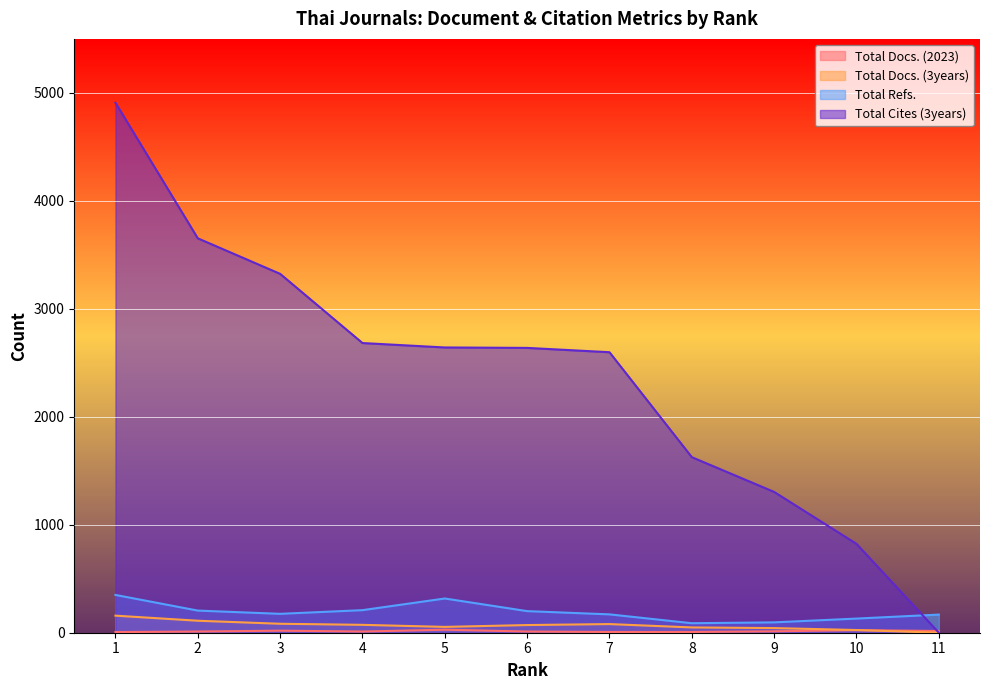

How many values in the Total Docs. (3years) series are below 71?

5